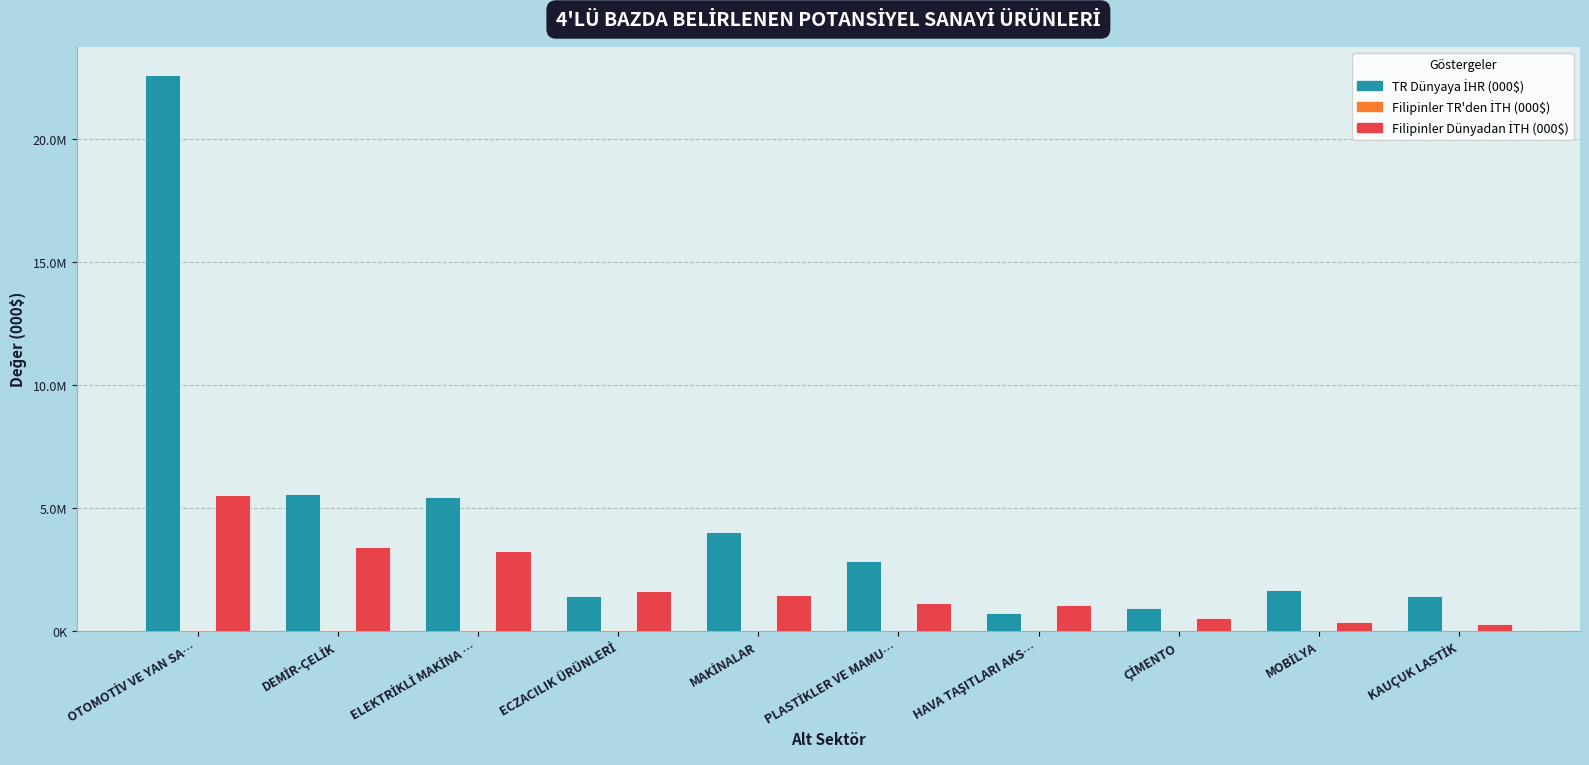

Does the chart contain stacked bars?

No